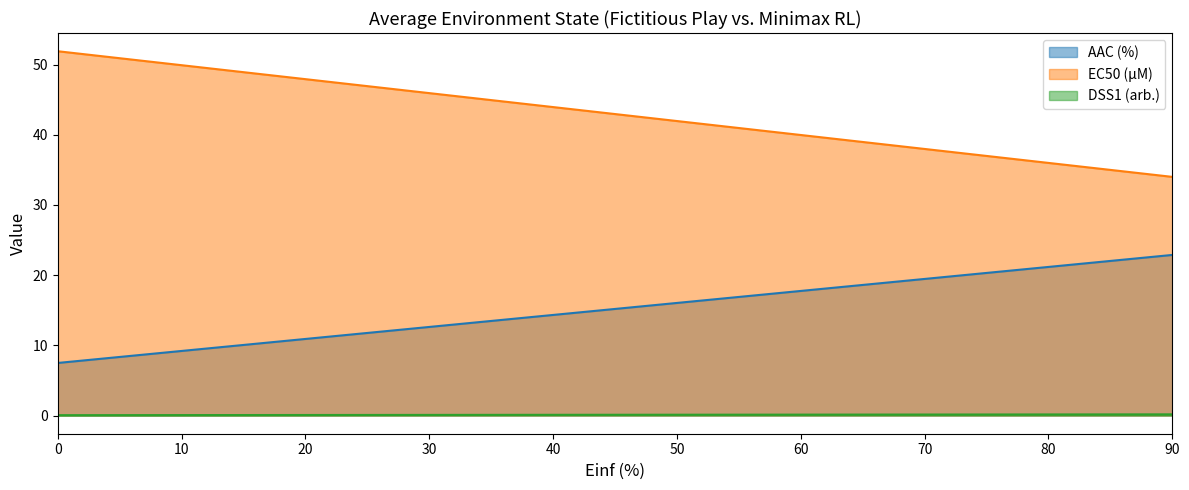

What is the spread (max minus min) of values at 90.0?

33.8